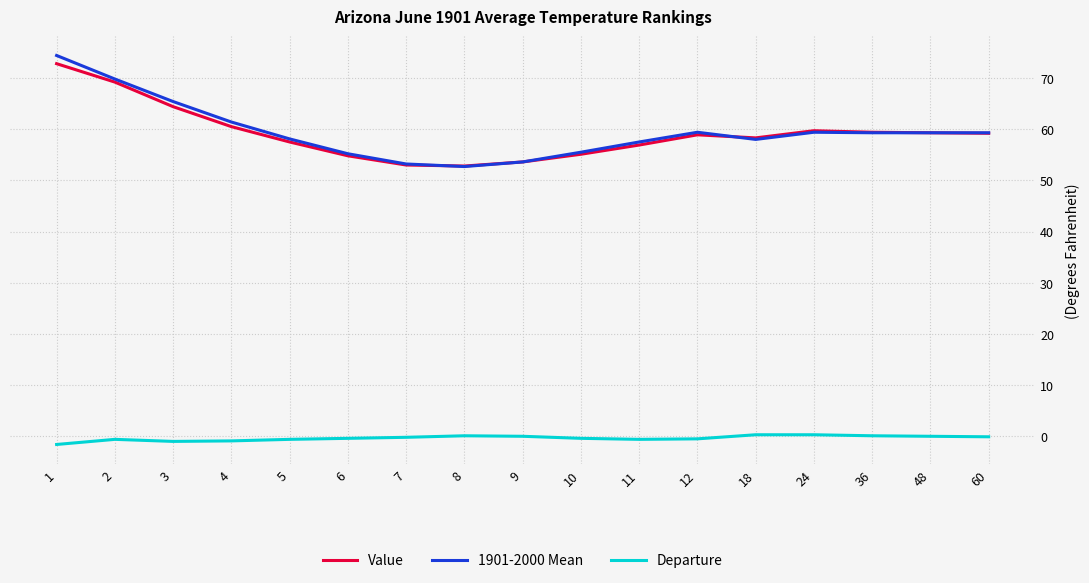

True or false: Value and Departure intersect in this chart.

False